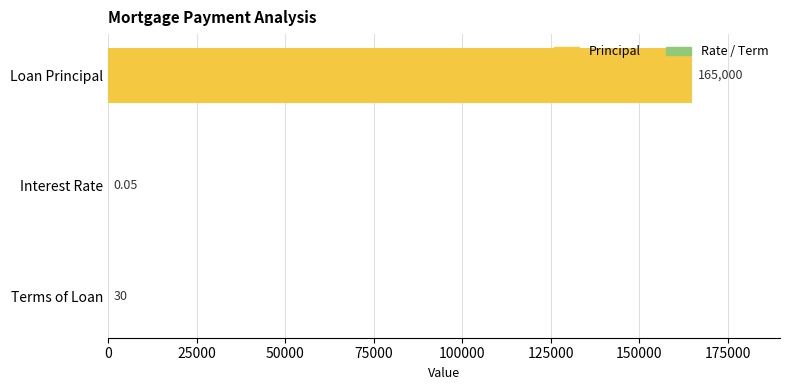

Where is the data nearest to the value 82500?

Terms of Loan